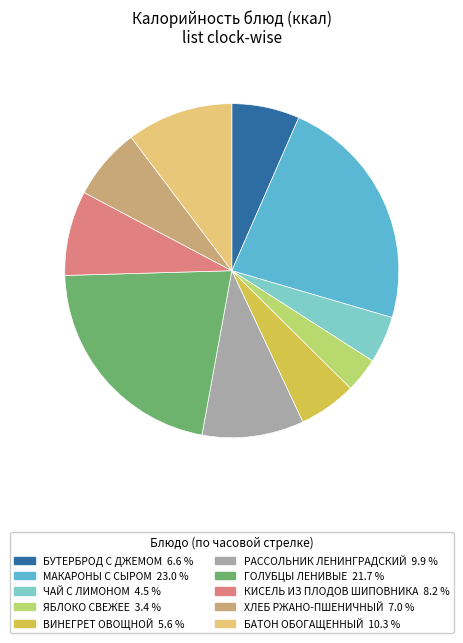

Which has a higher value, МАКАРОНЫ С СЫРОМ or ВИНЕГРЕТ ОВОЩНОЙ?

МАКАРОНЫ С СЫРОМ